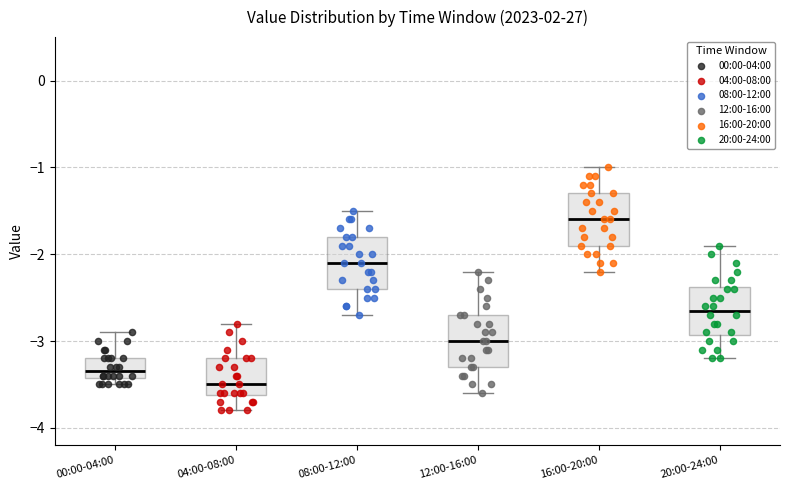

Which box has the lowest median line?

04:00-08:00